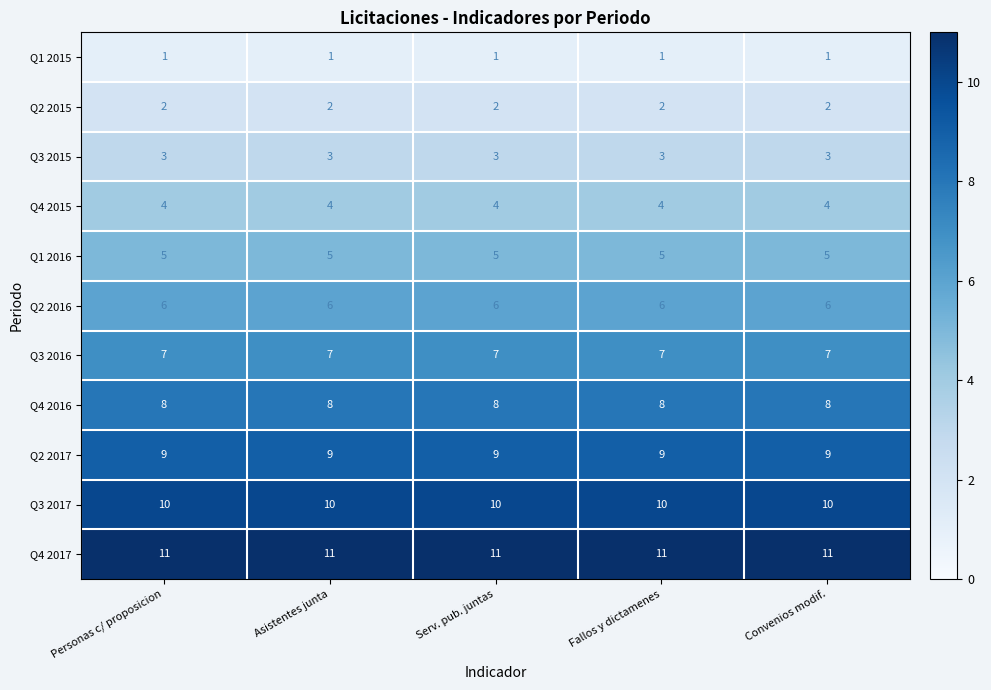

True or false: Q1 2015 has a value of 2 at Serv. pub. juntas.

False